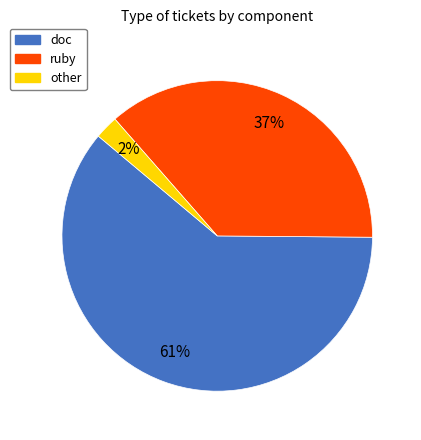

Which slice represents more than half of the pie?

doc